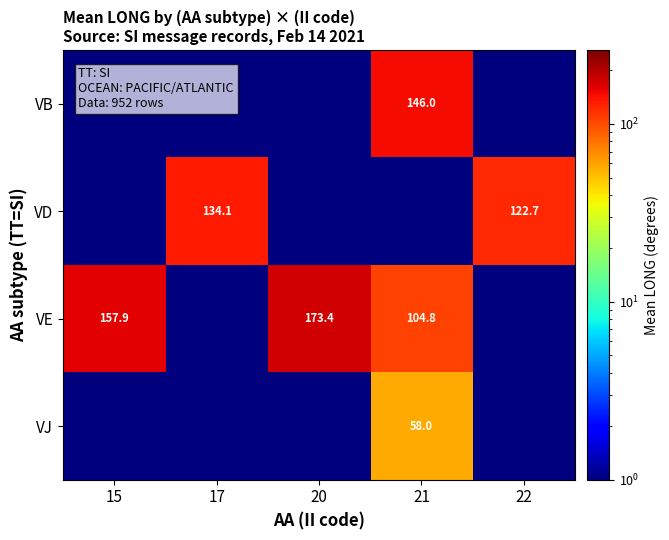

Is it true that VE equals 43.0 at 20?

False